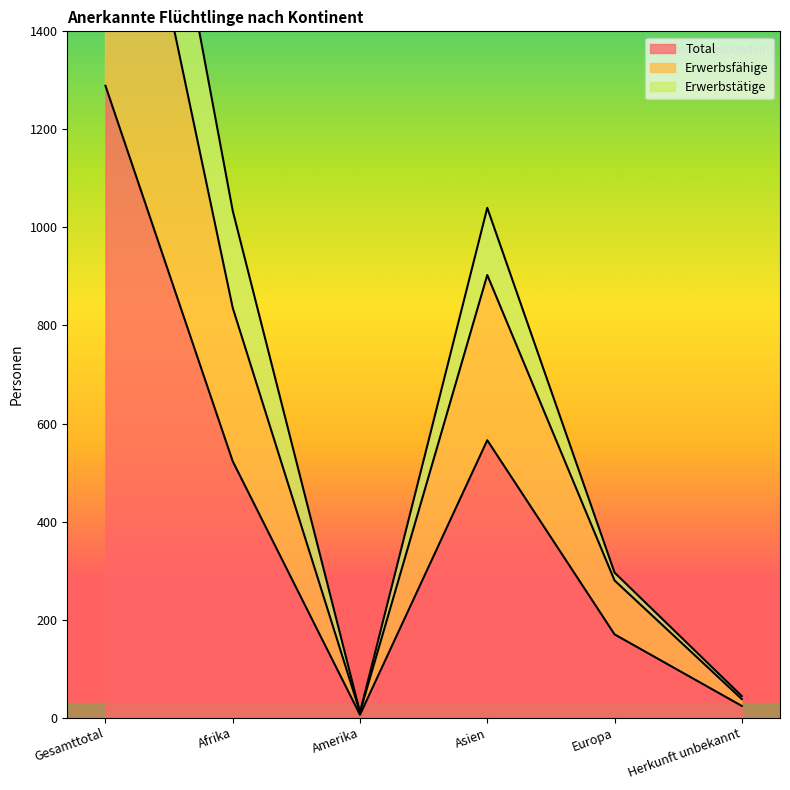

Between Afrika and Amerika, which is larger?

Afrika